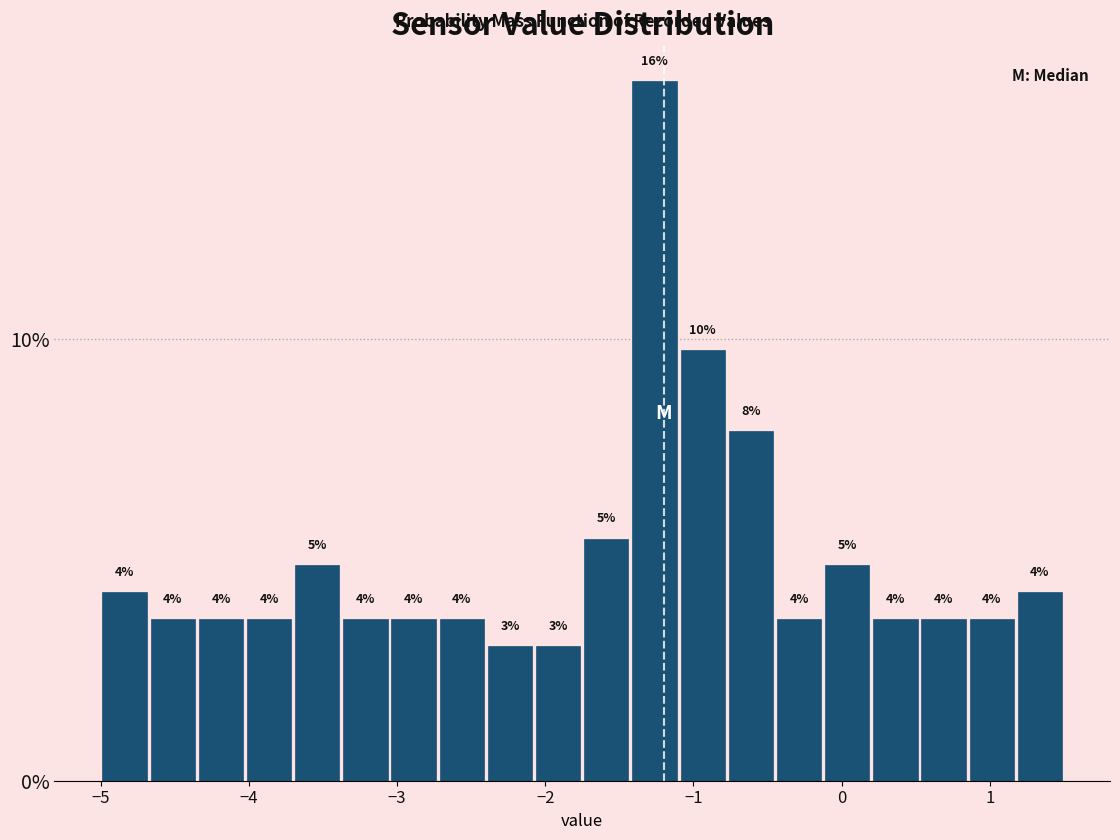

Around what value on the x-axis is the tallest bar? Give the approximate position of its centre, as read against the axis.

-1.3